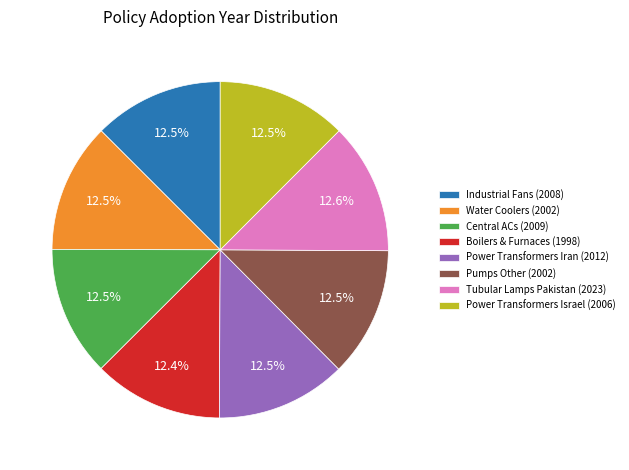

Does any single category account for the majority?

No